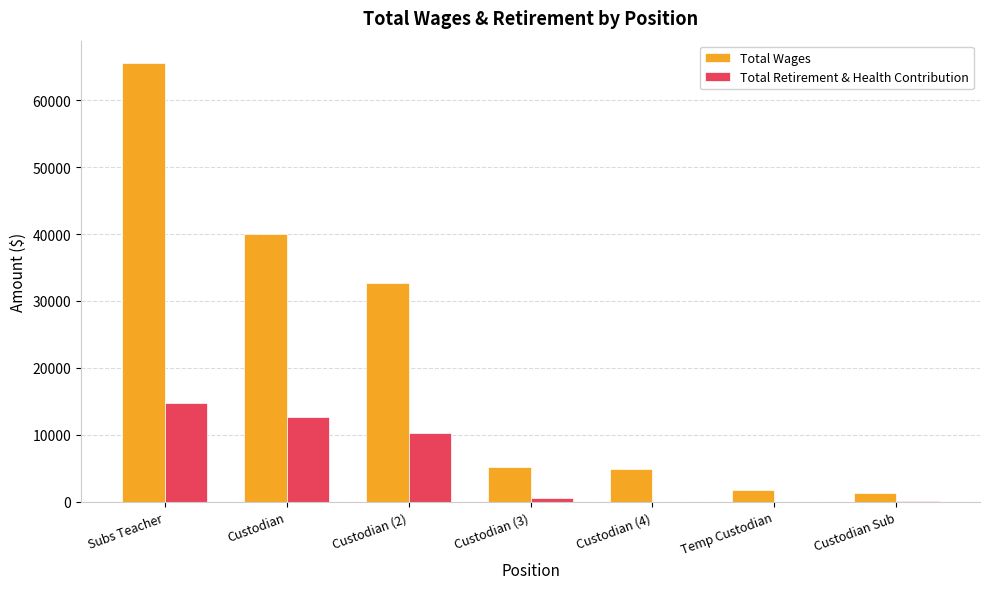

Which series changed the most between Custodian and Custodian (3)?

Total Wages